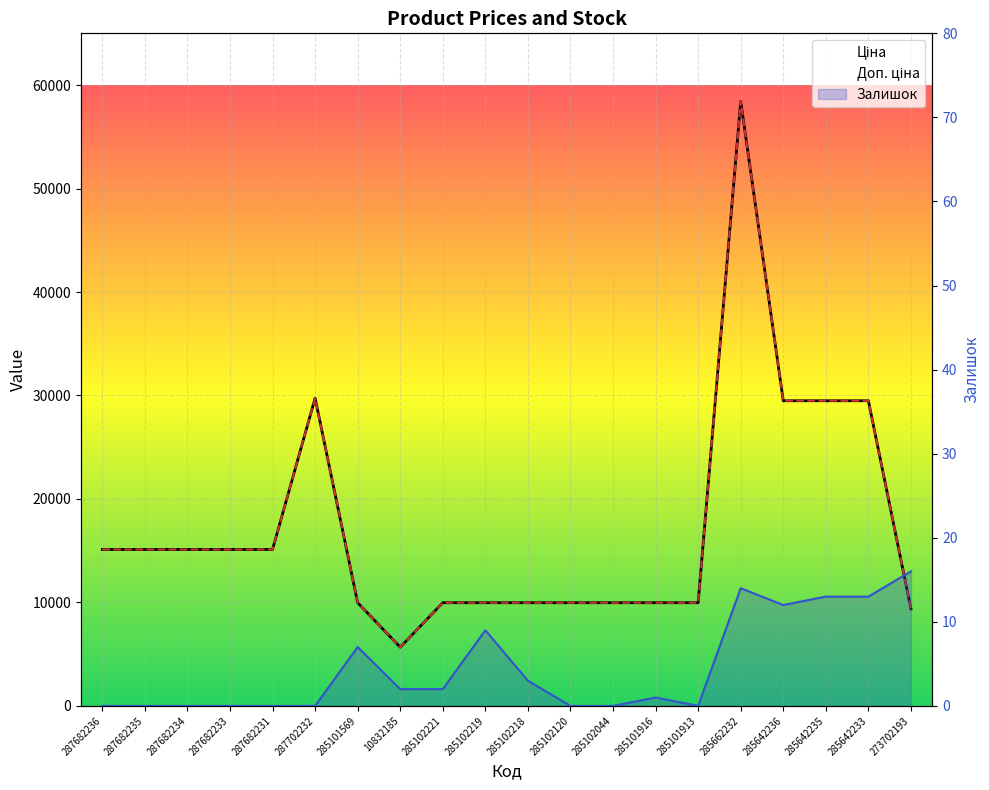

What position from the right is 285642235?

3